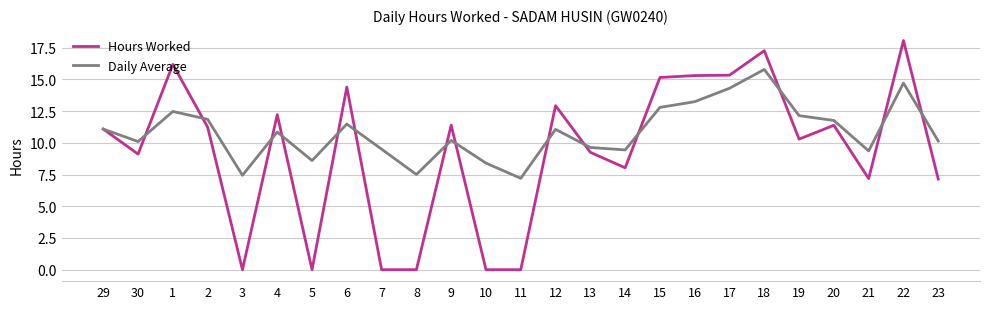

What position from the left is 23?

25